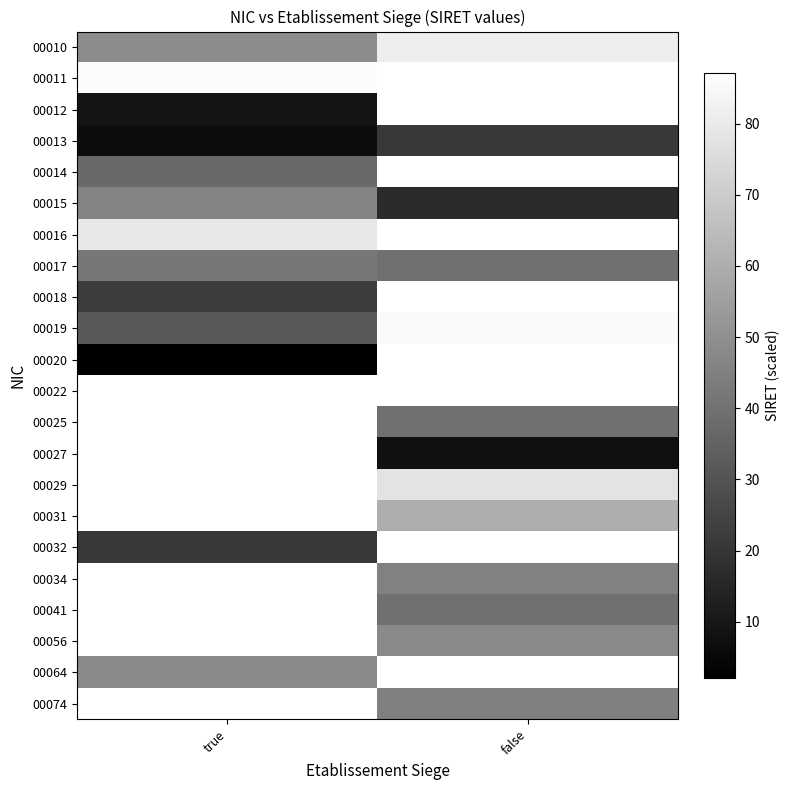

What is the difference between the maximum and minimum values in the 00015 series?

29.5